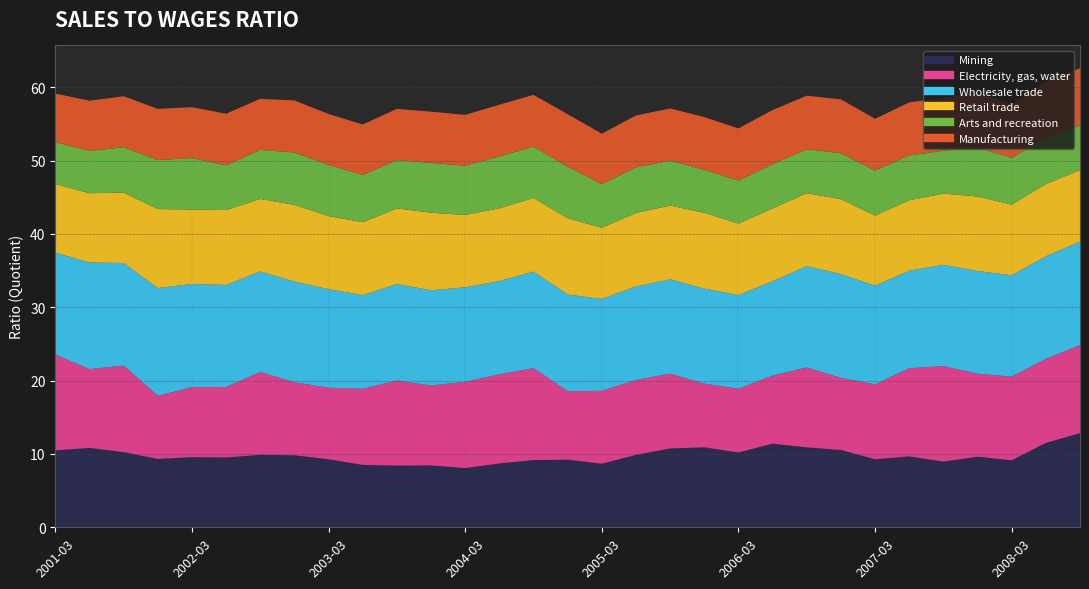

Rank the categories by Electricity, gas, water value from lowest to highest.

2001-12, 2005-12, 2006-03, 2006-06, 2004-12, 2002-03, 2002-06, 2003-03, 2006-12, 2005-03, 2002-12, 2005-09, 2005-06, 2007-03, 2003-06, 2001-06, 2003-12, 2006-09, 2002-09, 2007-12, 2008-03, 2008-06, 2003-09, 2004-03, 2001-09, 2007-06, 2008-09, 2004-06, 2004-09, 2007-09, 2001-03